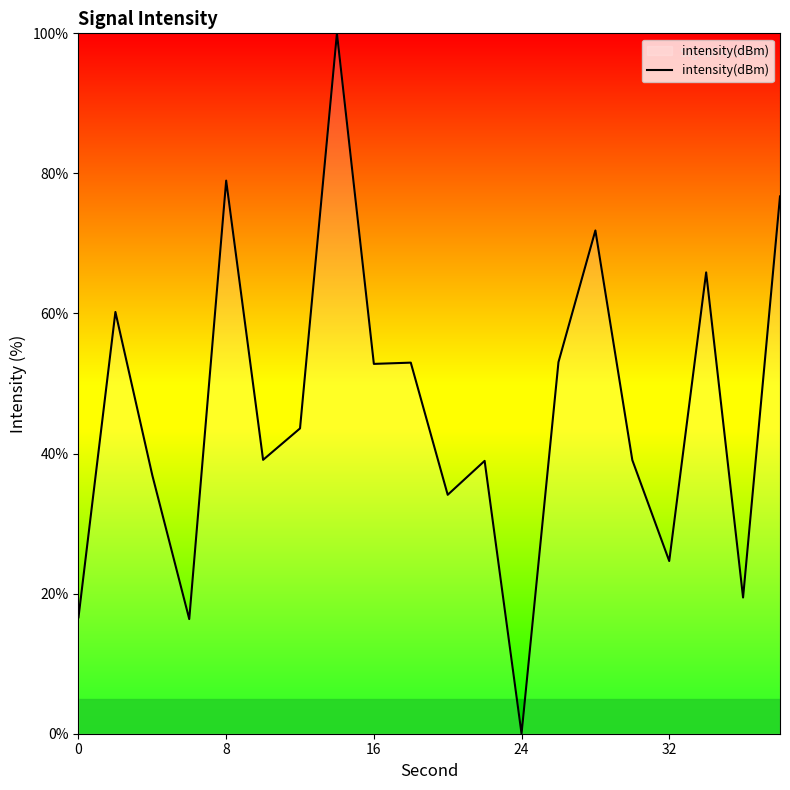

What is the average value?

46.1